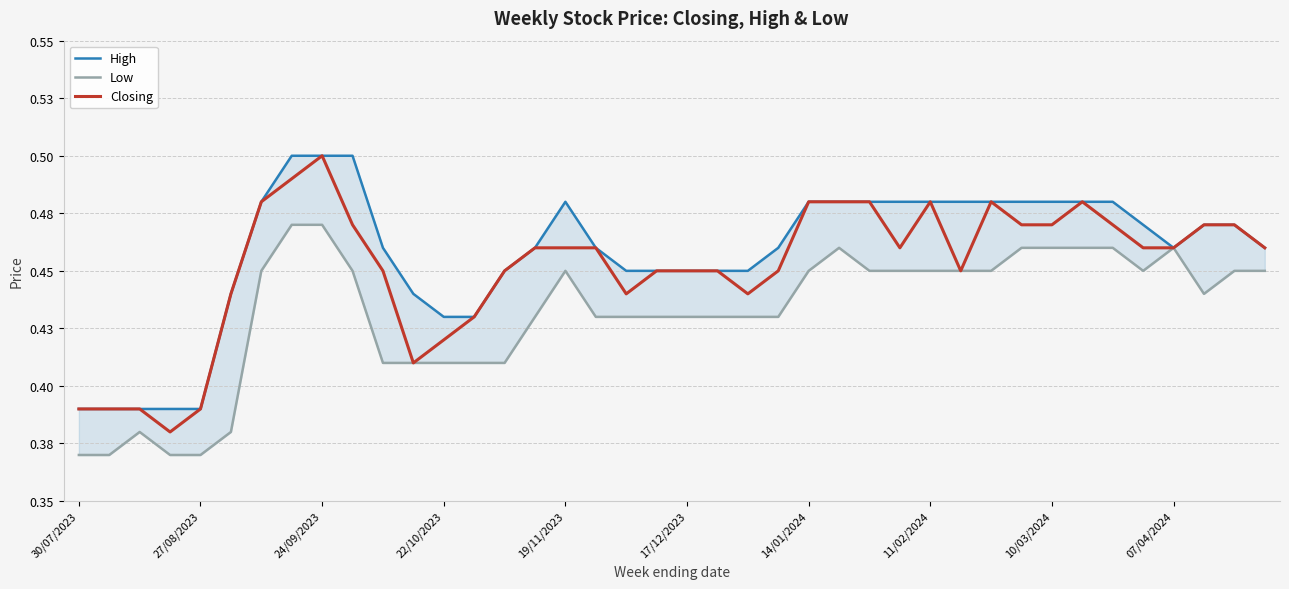

True or false: High and Closing cross at least once.

False